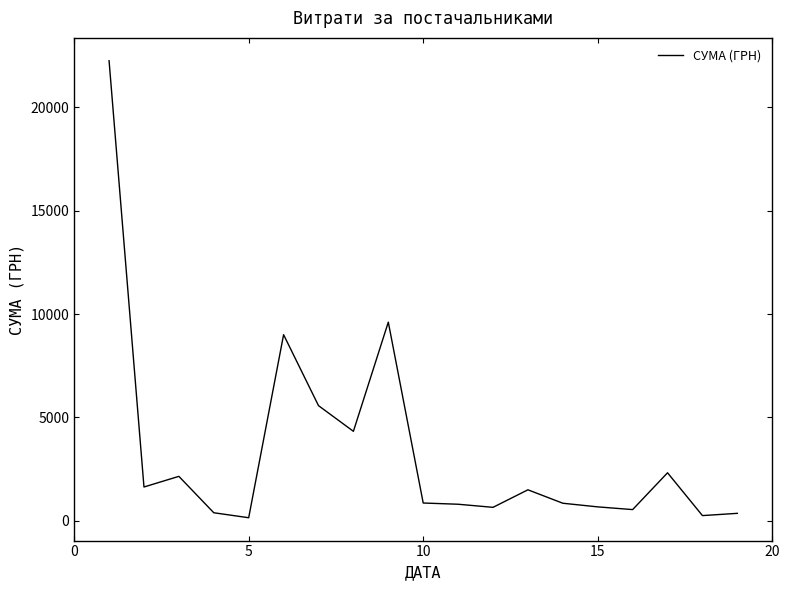

What is the difference between the maximum and minimum values?

22127.4